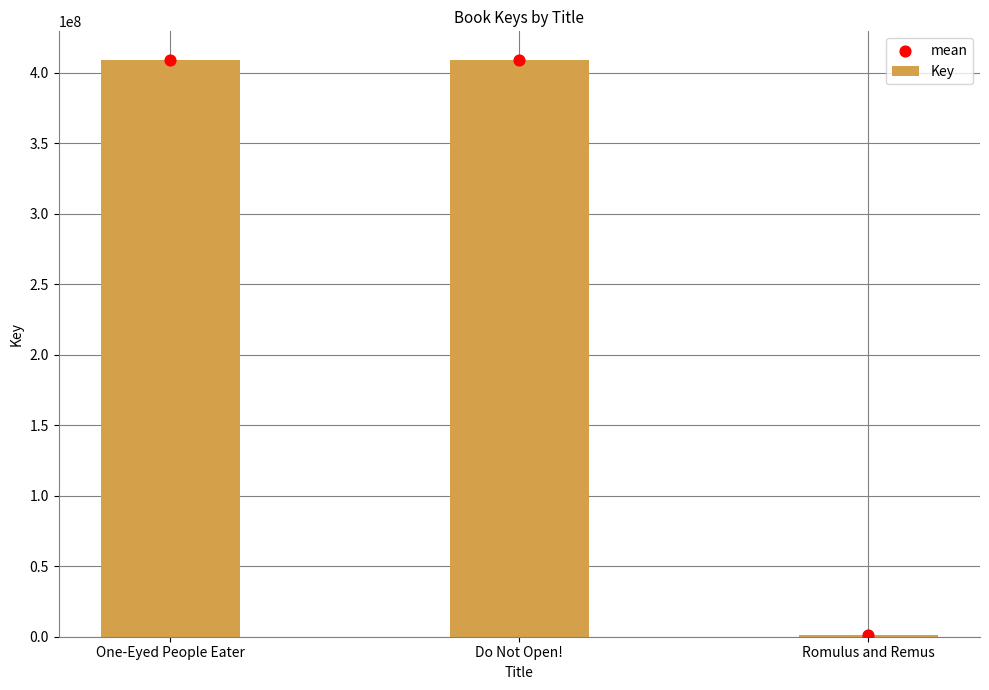

At which category is the sum across all series the highest?

One-Eyed People Eater